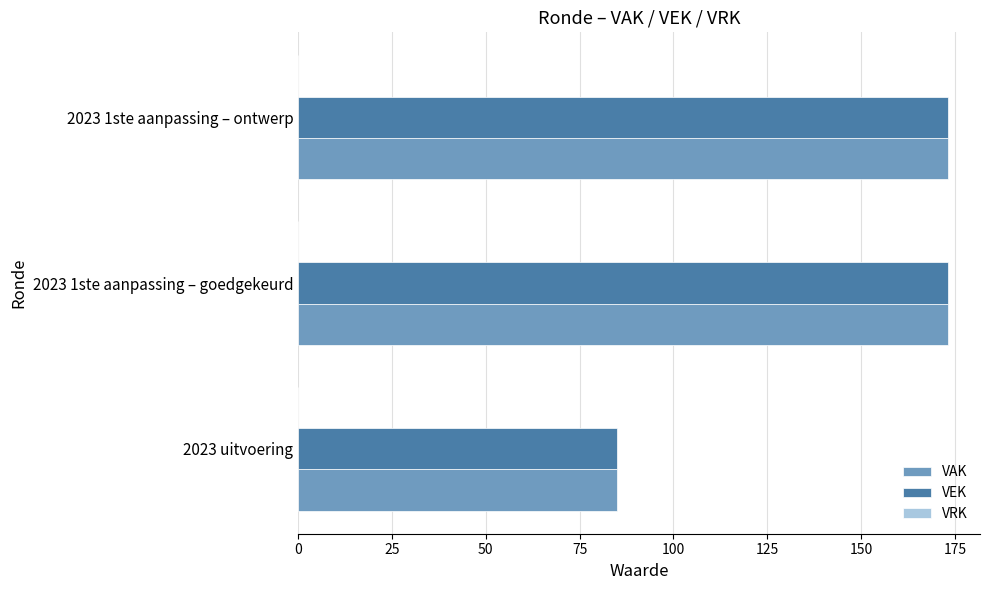

The VAK series shows 52 at 2023 uitvoering. True or false?

False